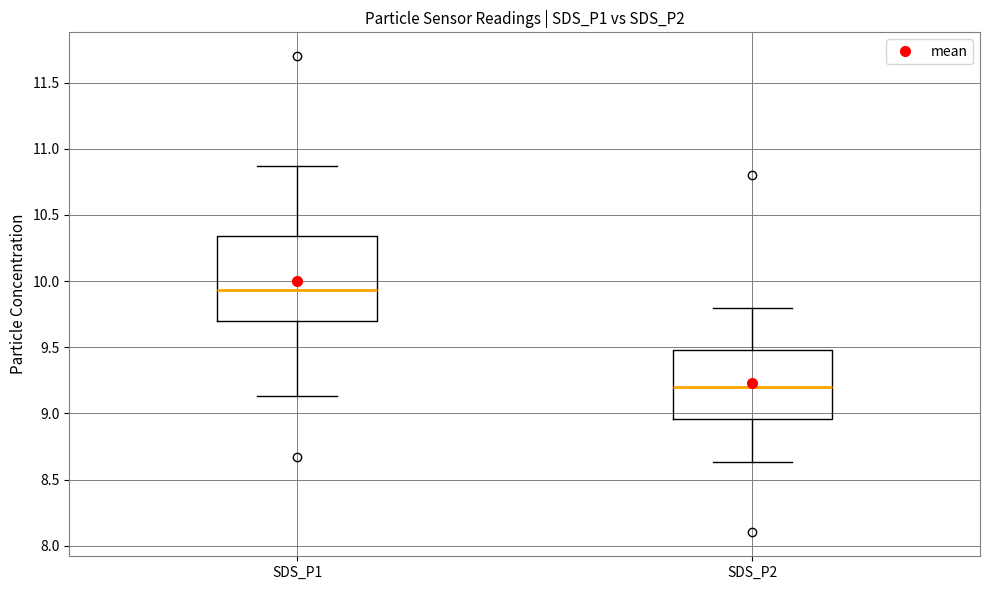

Which box's median line is the highest?

SDS_P1